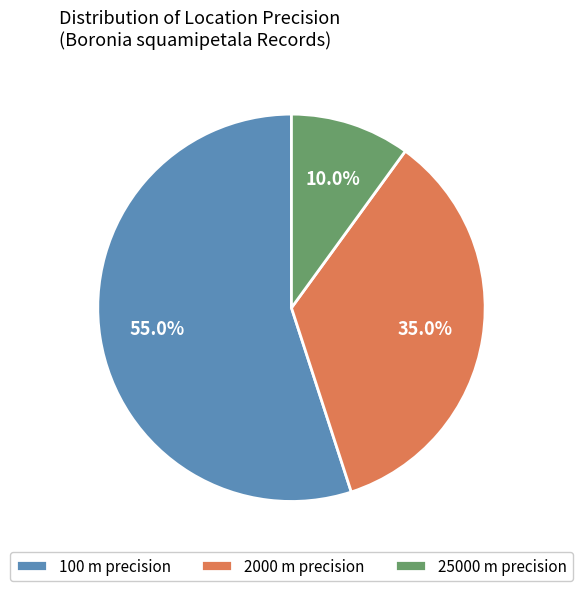

What is the ratio of the value at 100 m precision to the value at 2000 m precision?

1.6